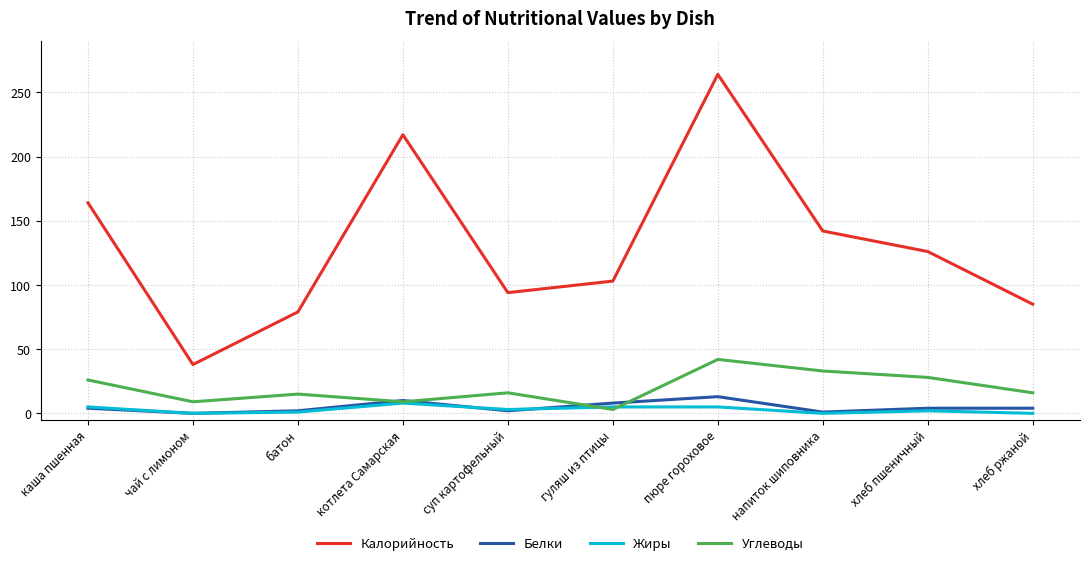

At which label does Калорийность first exceed 126?

каша пшенная